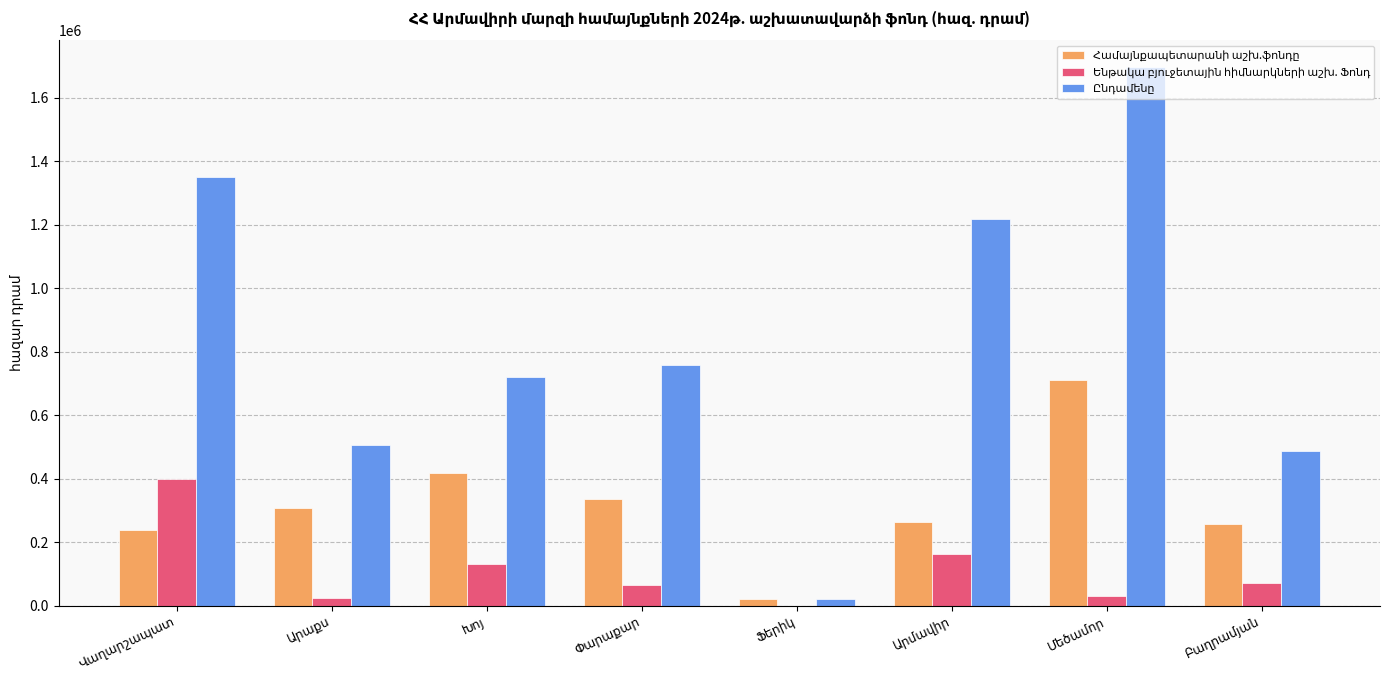

Does the chart contain stacked bars?

No